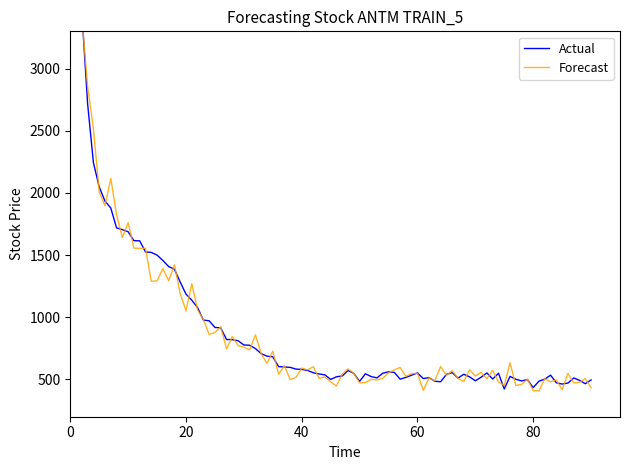

What is the greatest value displayed?

3785